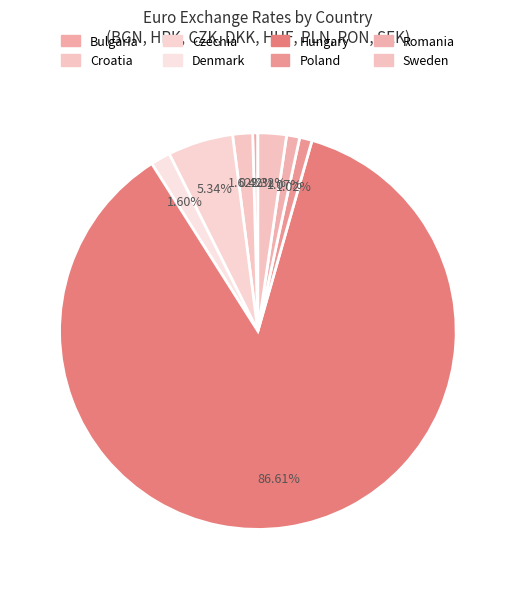

Rank the categories by value from highest to lowest.

Hungary, Czechia, Sweden, Croatia, Denmark, Romania, Poland, Bulgaria